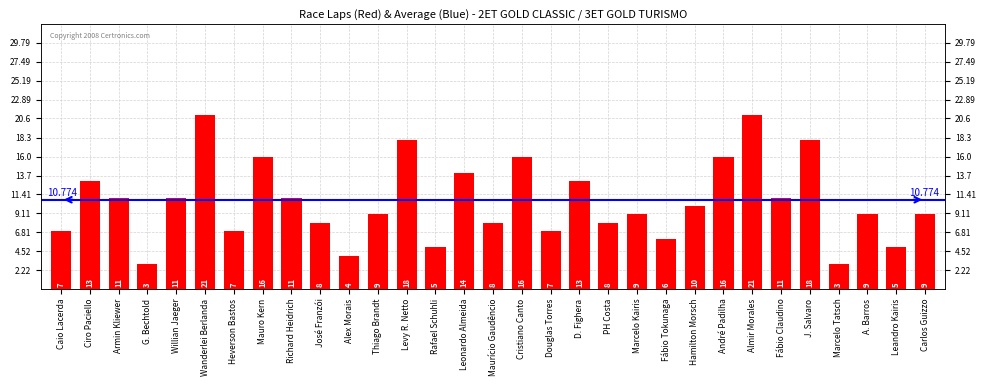

Approximately how many times larger is the value at Fábio Tokunaga compared to Alex Morais?

1.5